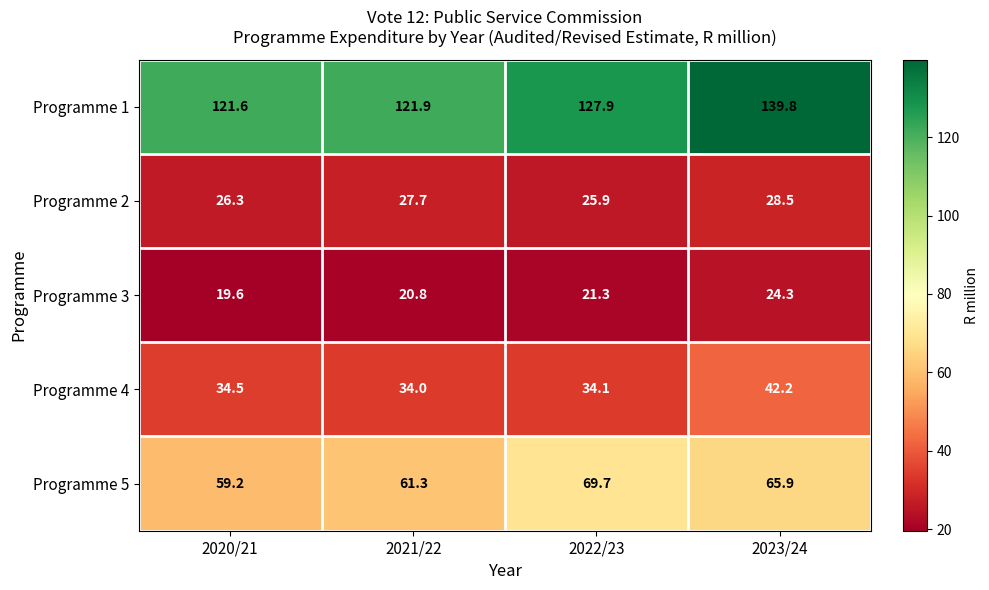

At which category does the chart reach its minimum across all series?

2020/21